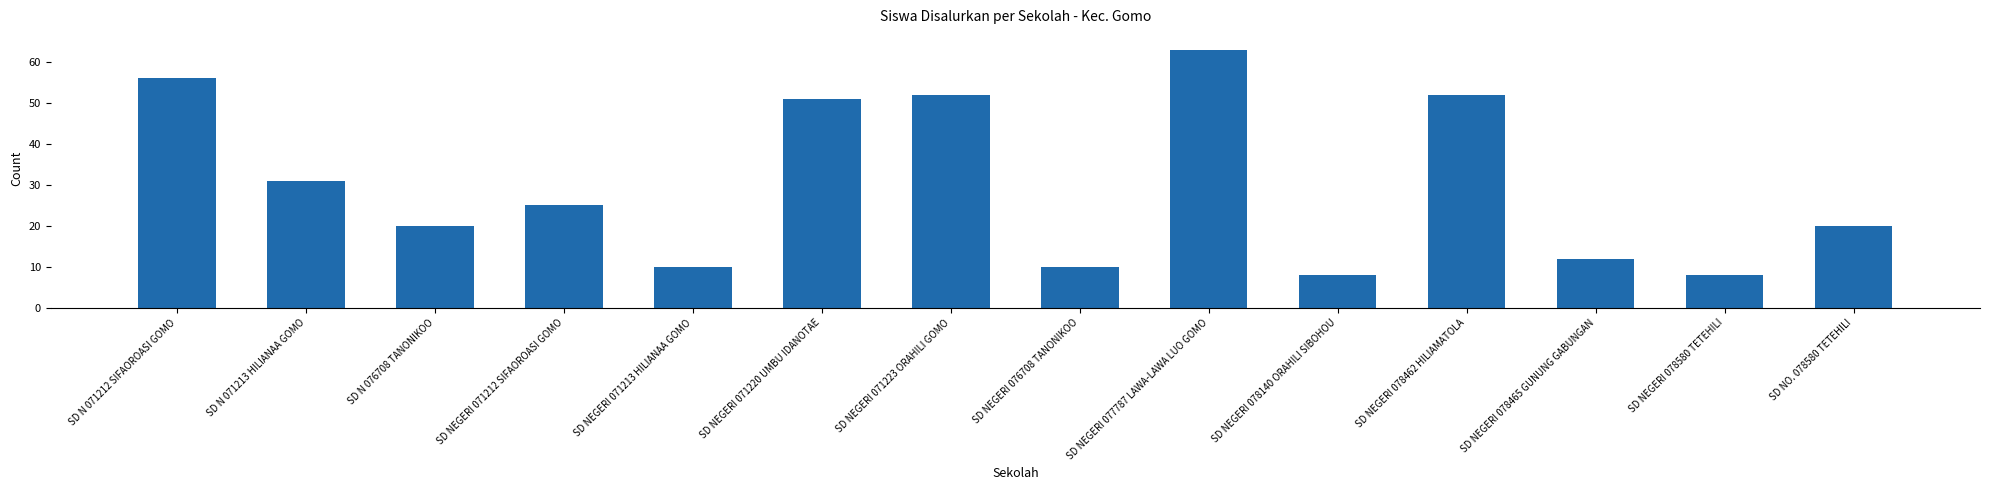

Reading left to right, what are all the values shown in this chart?

SD N 071212 SIFAOROASI GOMO=56	SD N 071213 HILIANAA GOMO=31	SD N 076708 TANONIKOO=20	SD NEGERI 071212 SIFAOROASI GOMO=25	SD NEGERI 071213 HILIANAA GOMO=10	SD NEGERI 071220 UMBU IDANOTAE=51	SD NEGERI 071223 ORAHILI GOMO=52	SD NEGERI 076708 TANONIKOO=10	SD NEGERI 077787 LAWA-LAWA LUO GOMO=63	SD NEGERI 078140 ORAHILI SIBOHOU=8	SD NEGERI 078462 HILIAMATOLA=52	SD NEGERI 078465 GUNUNG GABUNGAN=12	SD NEGERI 078580 TETEHILI=8	SD NO. 078580 TETEHILI=20